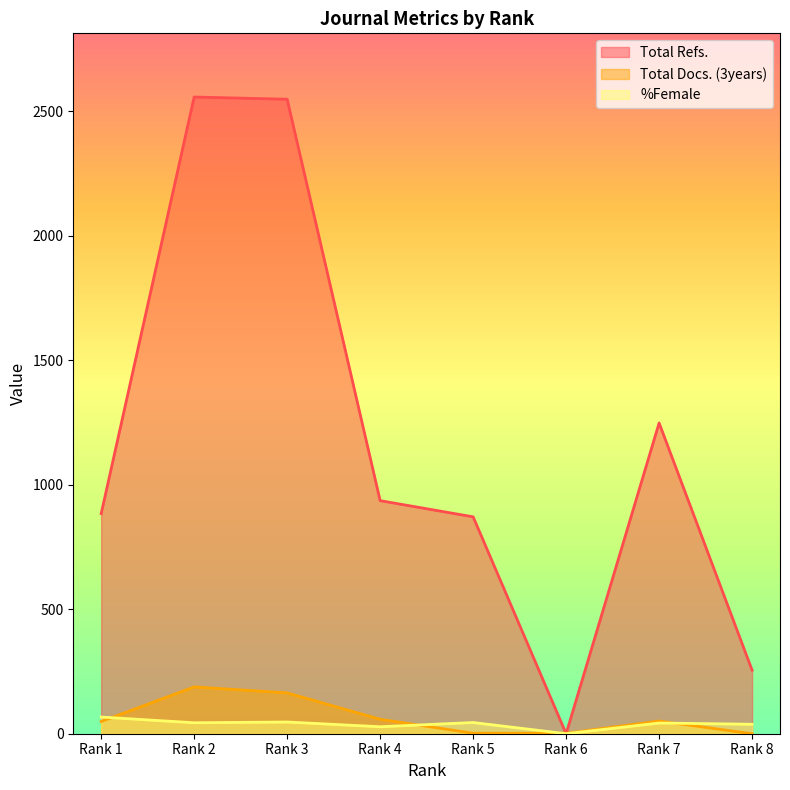

What is the total value across all series at Rank 2?

2789